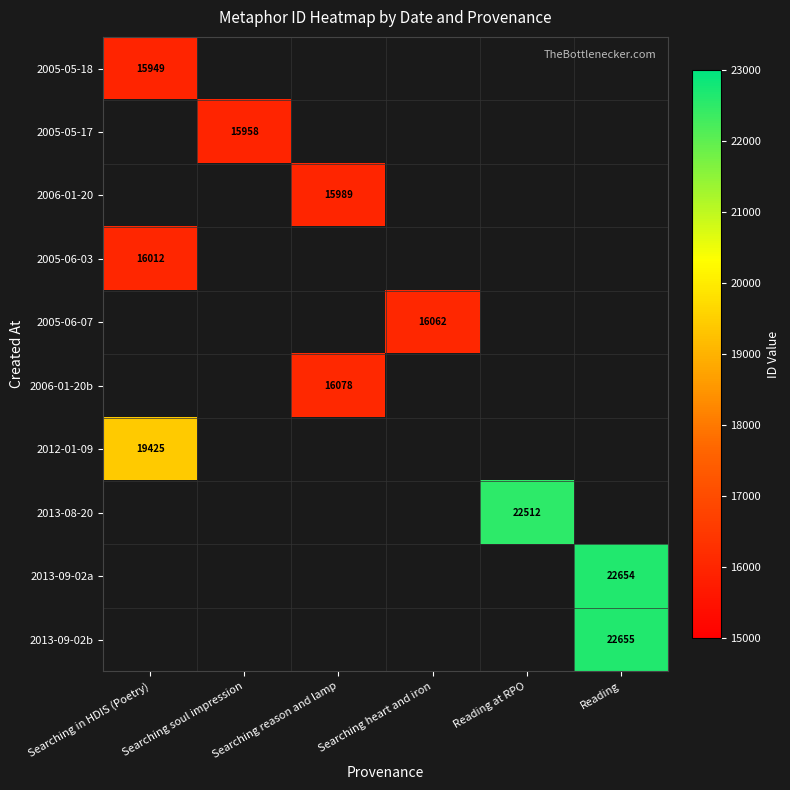

The value of 2013-09-02b at Reading is 22655. True or false?

True